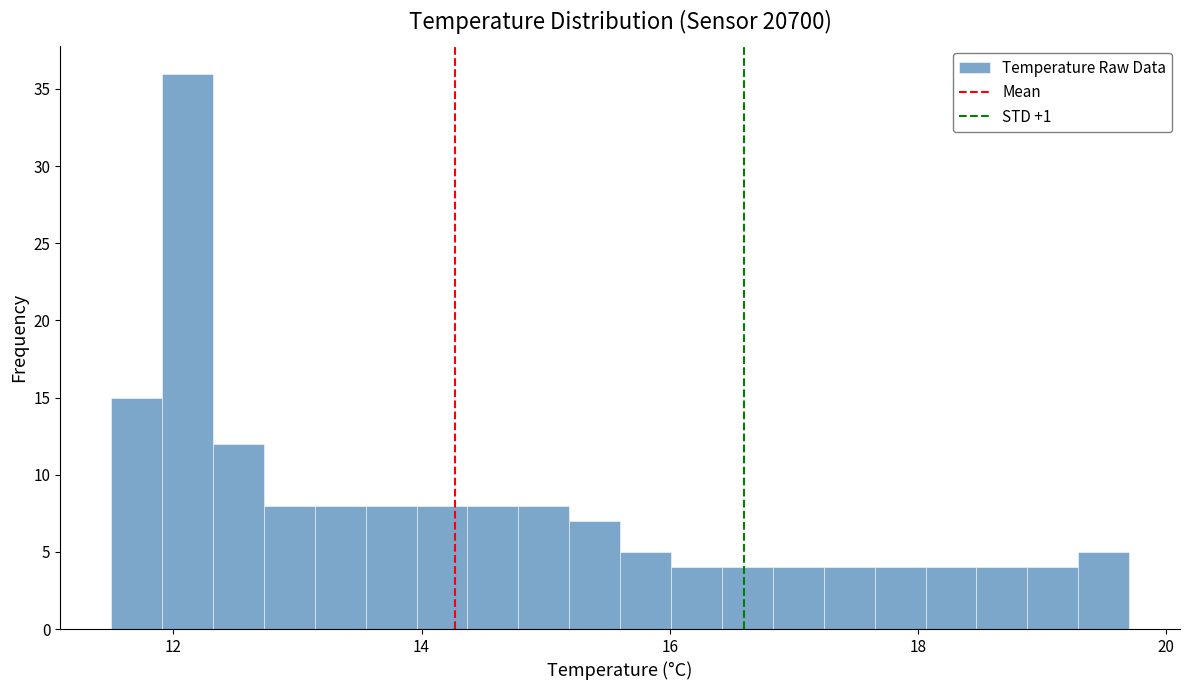

Read against the x-axis, roughly where is the centre of the tallest bar?

12.2